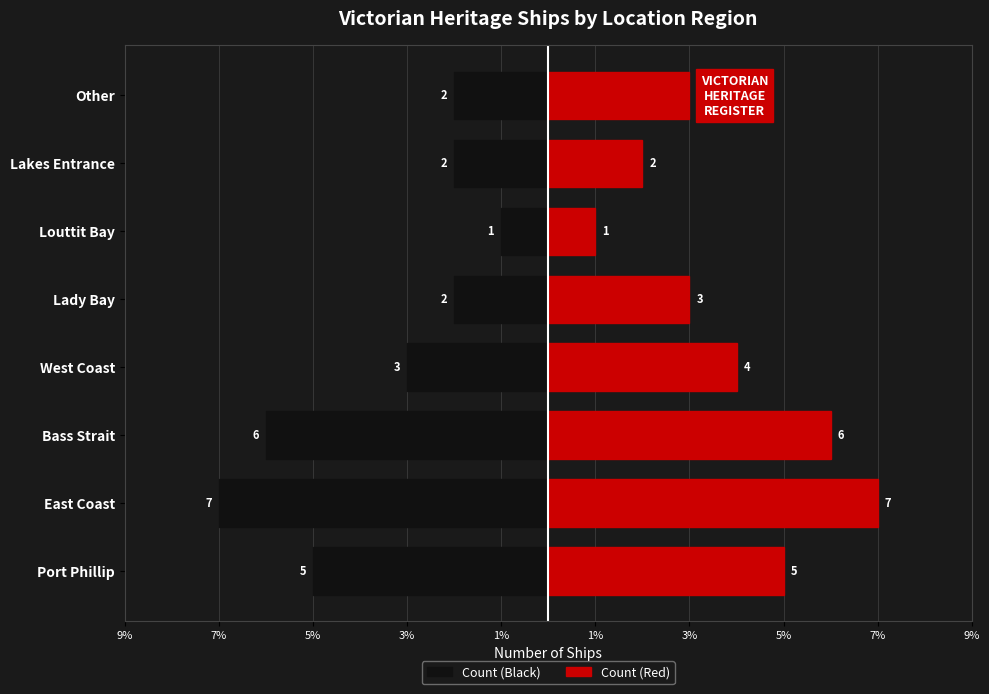

Between 5% and 1%, which is larger?

1%